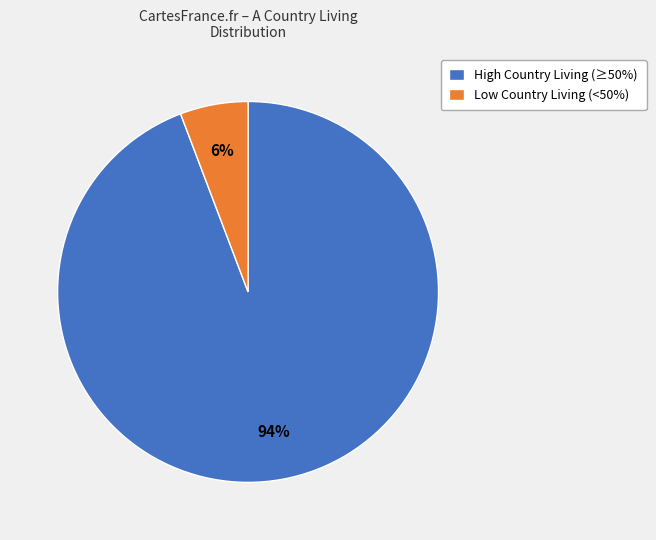

True or false: Low Country Living (<50%) accounts for 1% of the total.

False